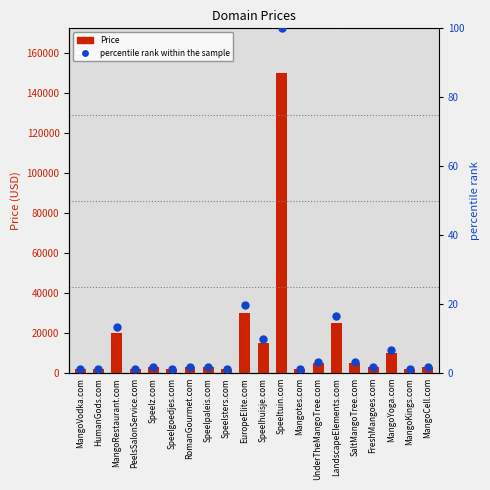

The value of Price at LandscapeElements.com is 16647.1. True or false?

False